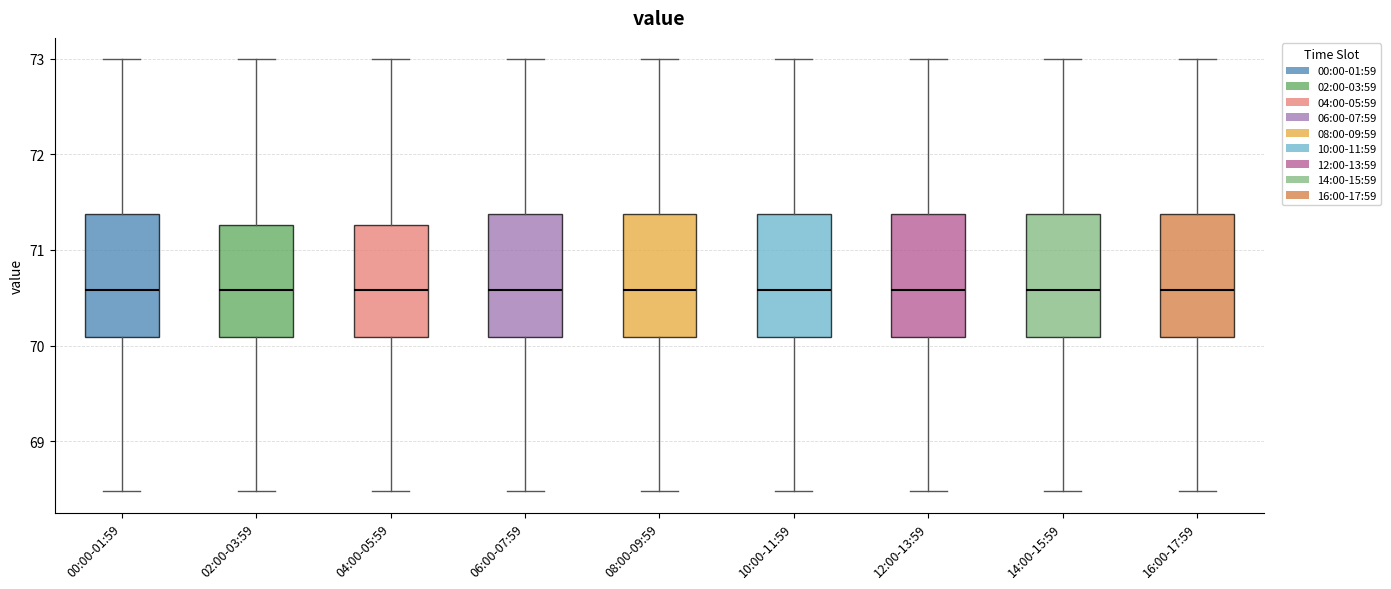

Reading left to right, transcribe this box plot: for each box, give where its median line is, the range the box spans, and where its two whiskers end, as read against the y-axis. The values are not printed on the chart, so give them approximately, as read against the axis.

00:00-01:59: median 70.6, box 70.1 to 71.4, whiskers 68.5 to 73.0
02:00-03:59: median 70.6, box 70.1 to 71.3, whiskers 68.5 to 73.0
04:00-05:59: median 70.6, box 70.1 to 71.3, whiskers 68.5 to 73.0
06:00-07:59: median 70.6, box 70.1 to 71.4, whiskers 68.5 to 73.0
08:00-09:59: median 70.6, box 70.1 to 71.4, whiskers 68.5 to 73.0
10:00-11:59: median 70.6, box 70.1 to 71.4, whiskers 68.5 to 73.0
12:00-13:59: median 70.6, box 70.1 to 71.4, whiskers 68.5 to 73.0
14:00-15:59: median 70.6, box 70.1 to 71.4, whiskers 68.5 to 73.0
16:00-17:59: median 70.6, box 70.1 to 71.4, whiskers 68.5 to 73.0